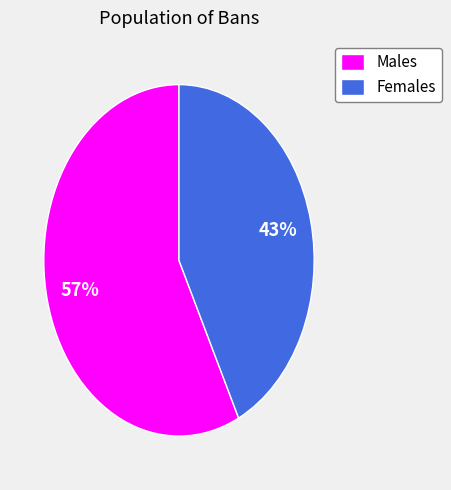

Which category has the smallest portion of the pie?

Females